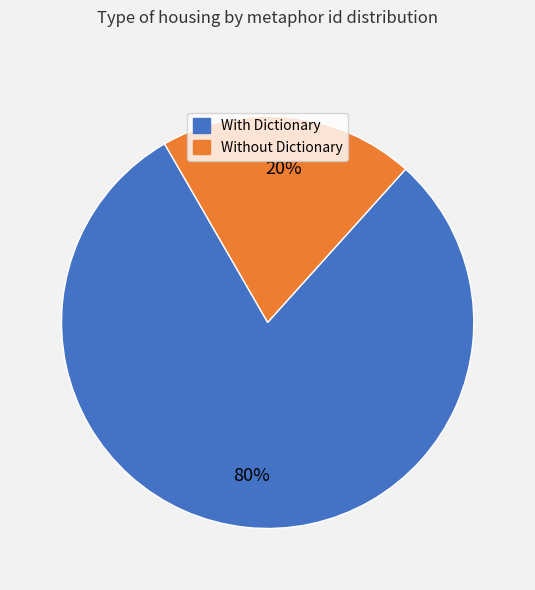

Does any single category account for the majority?

Yes